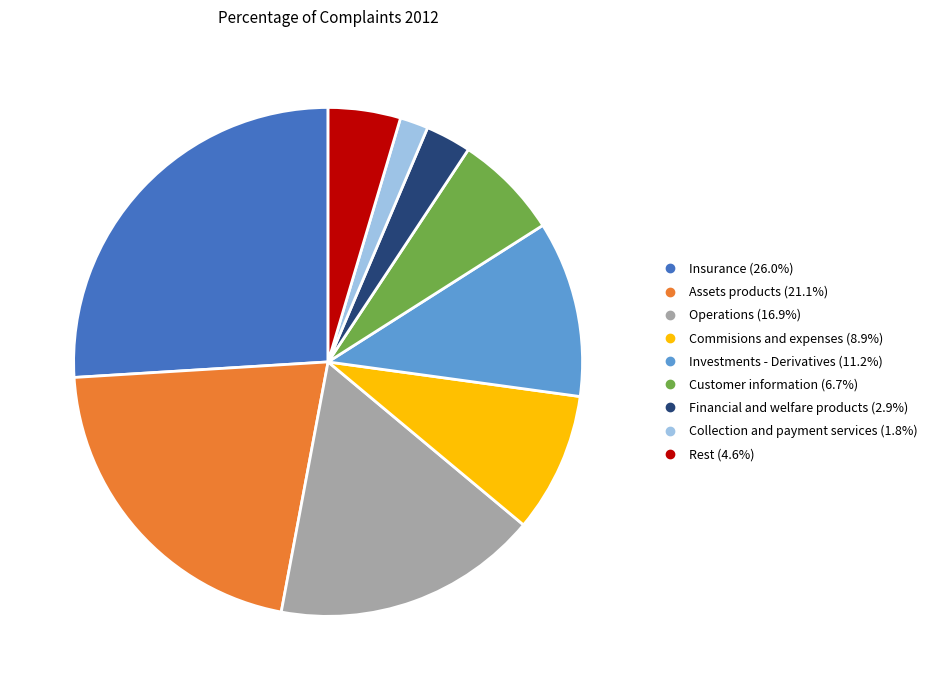

How many slices are in this pie chart?

9